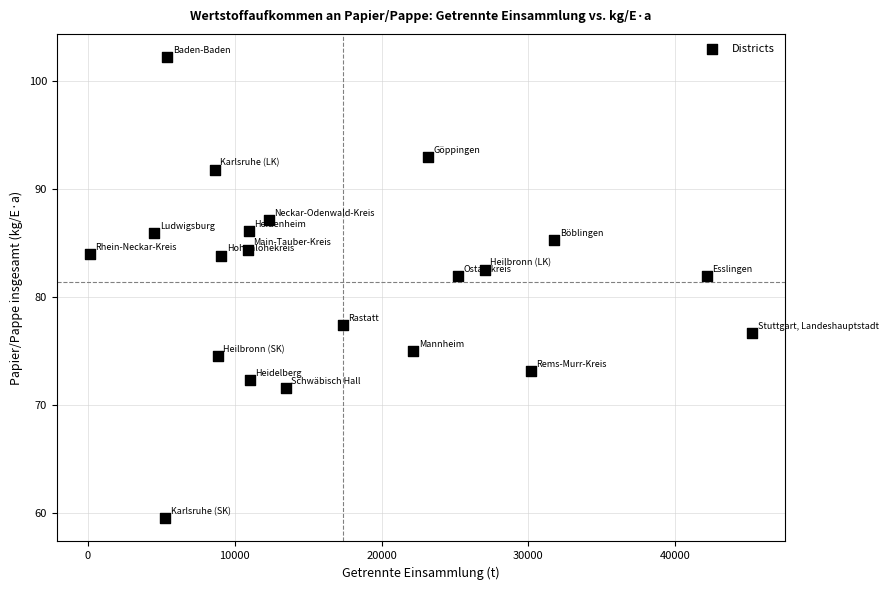

What is the range of X values (max minus min)?

45051.0